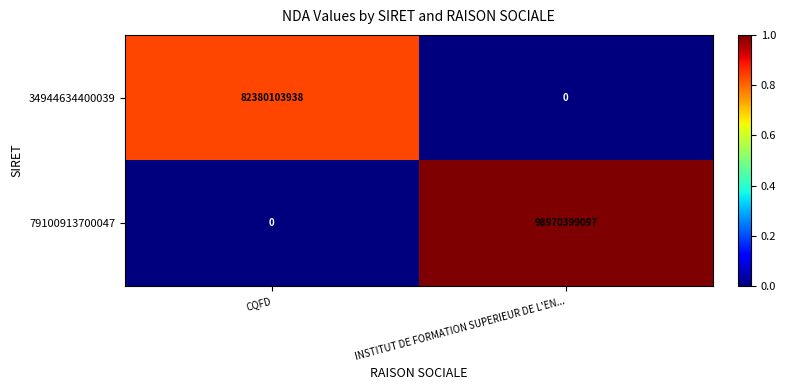

What is the difference between the maximum and minimum values in the 79100913700047 series?

98970399097